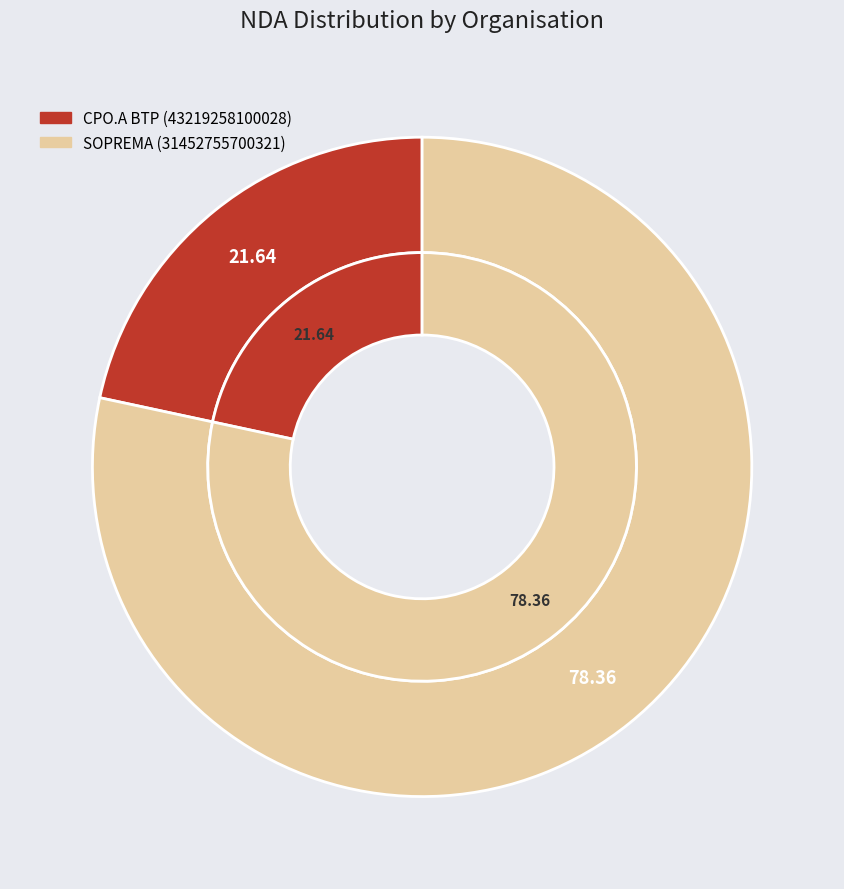

What is the smallest slice in the pie chart?

CPO.A BTP (43219258100028)